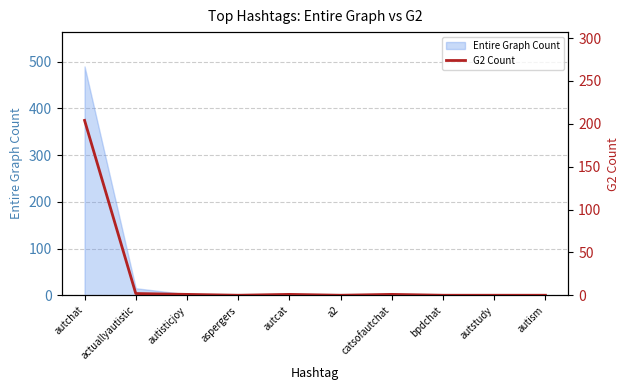

True or false: the data shows 55 at autchat.

False